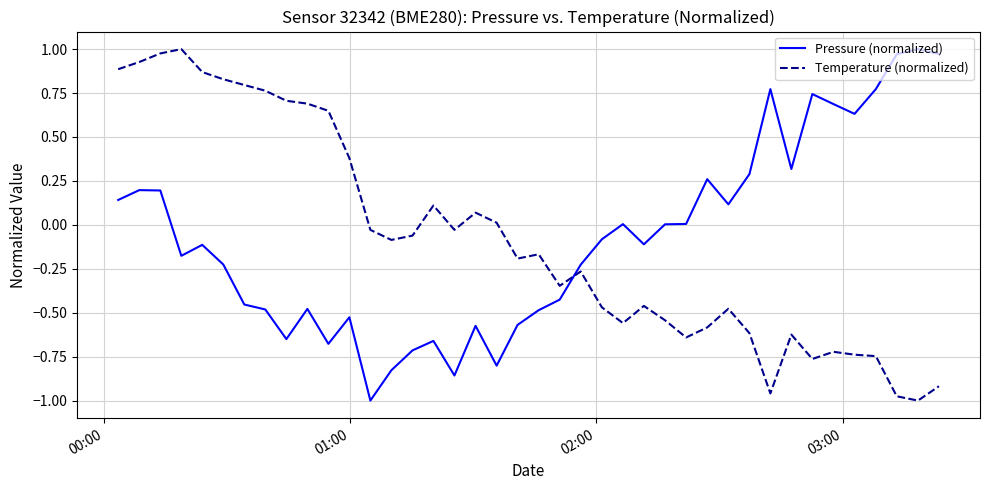

After their last crossing, which series has the higher values: Temperature (normalized) or Pressure (normalized)?

Pressure (normalized)